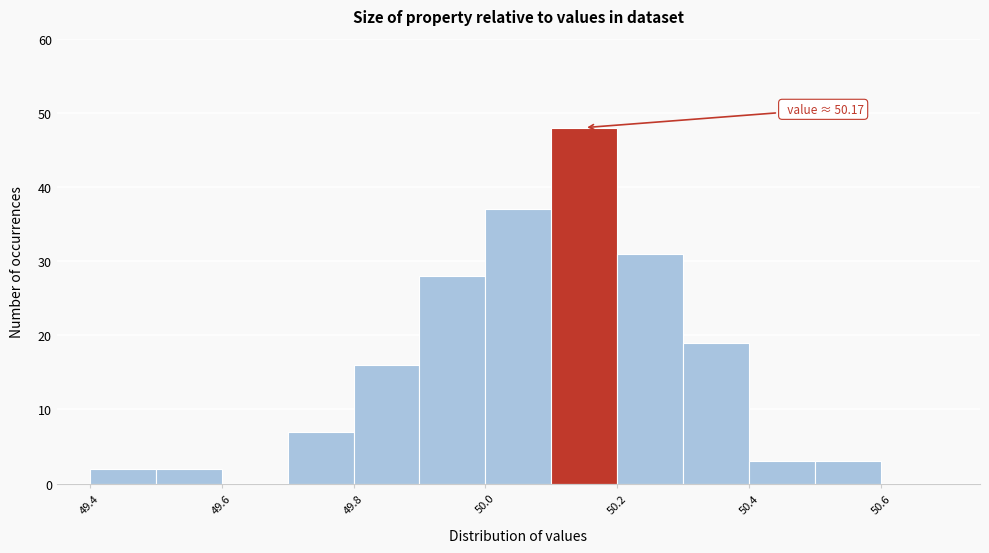

Which range on the x-axis has the tallest bar?

50.1 to 50.2